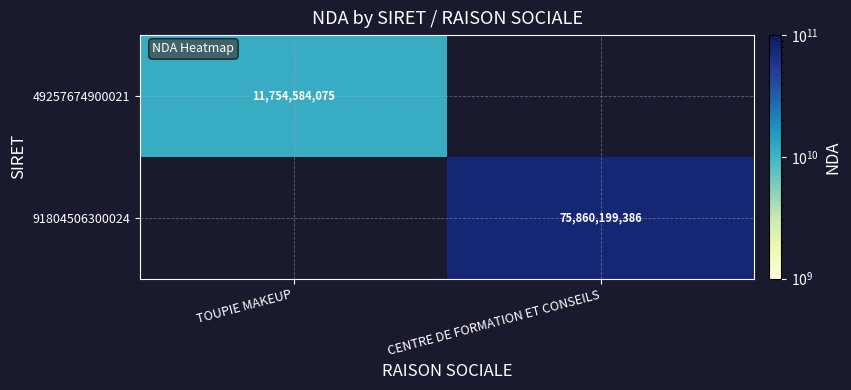

The 91804506300024 series shows 75860199386 at CENTRE DE FORMATION ET CONSEILS. True or false?

True